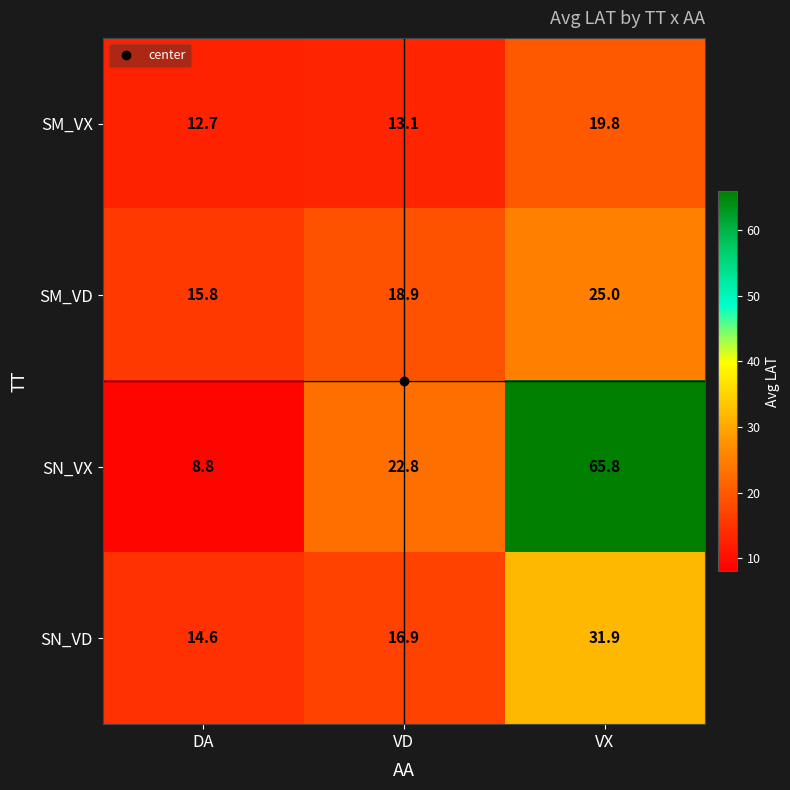

The value of SN_VX at VD is 39.6. True or false?

False